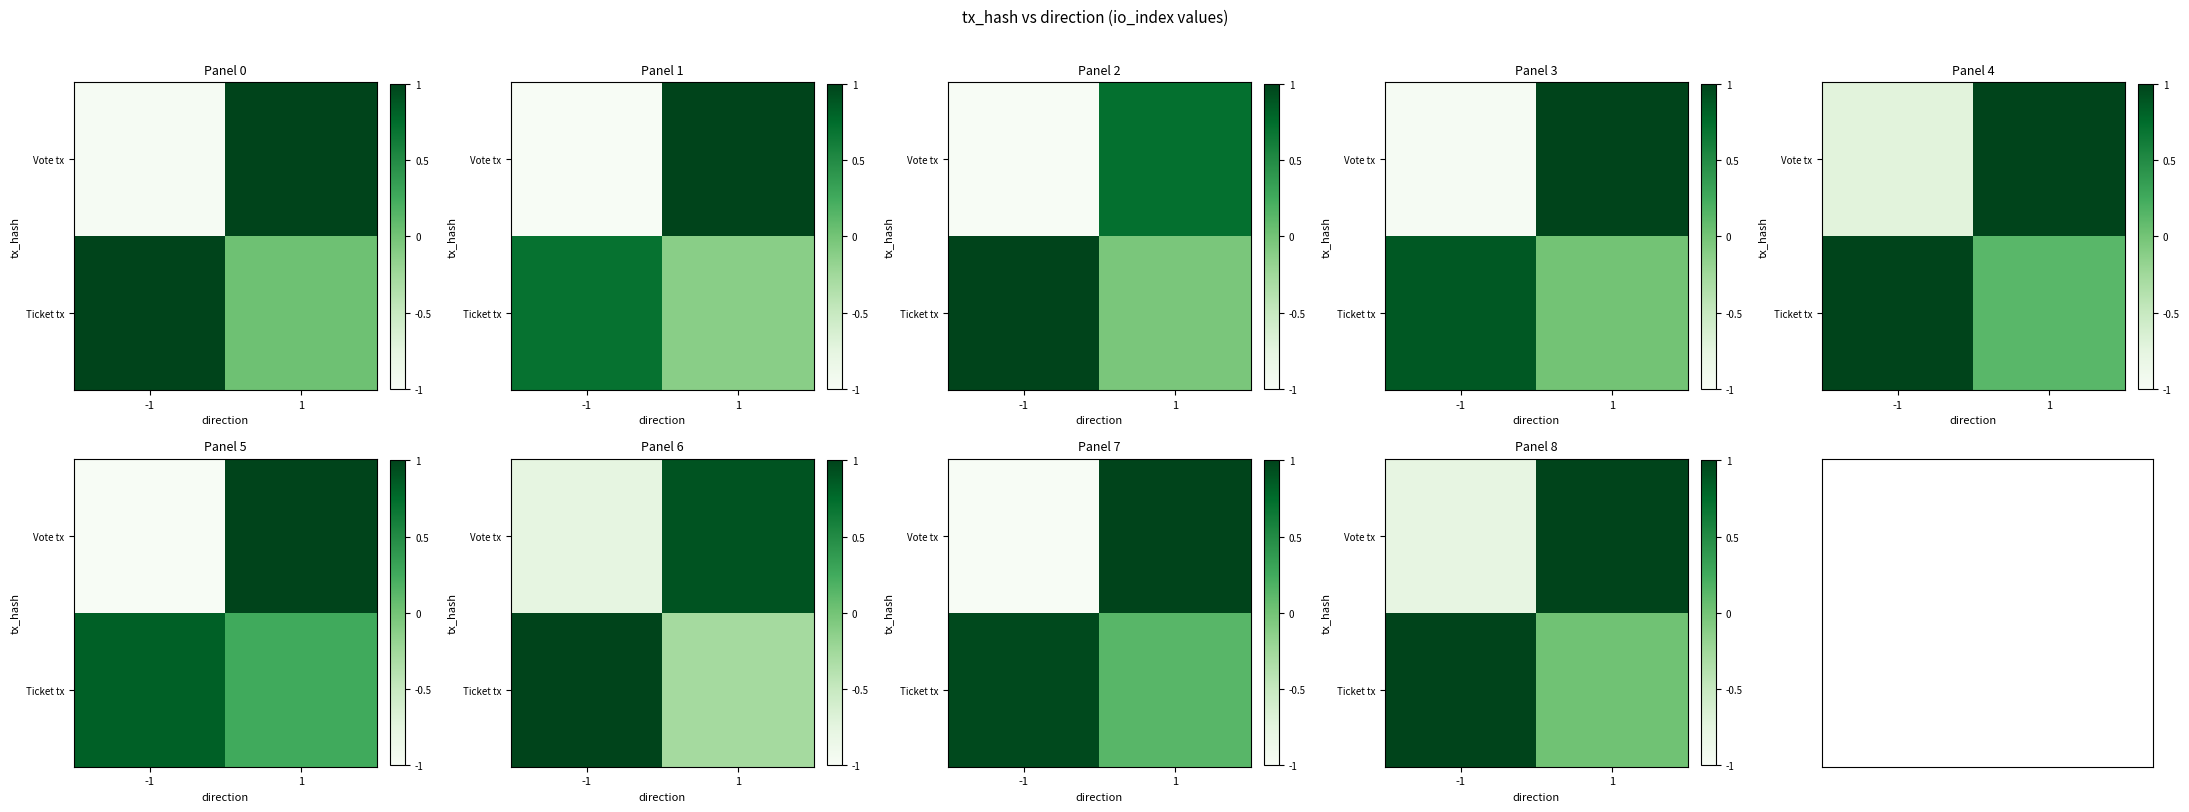

The value of row_0 at 1 is 0.5. True or false?

False